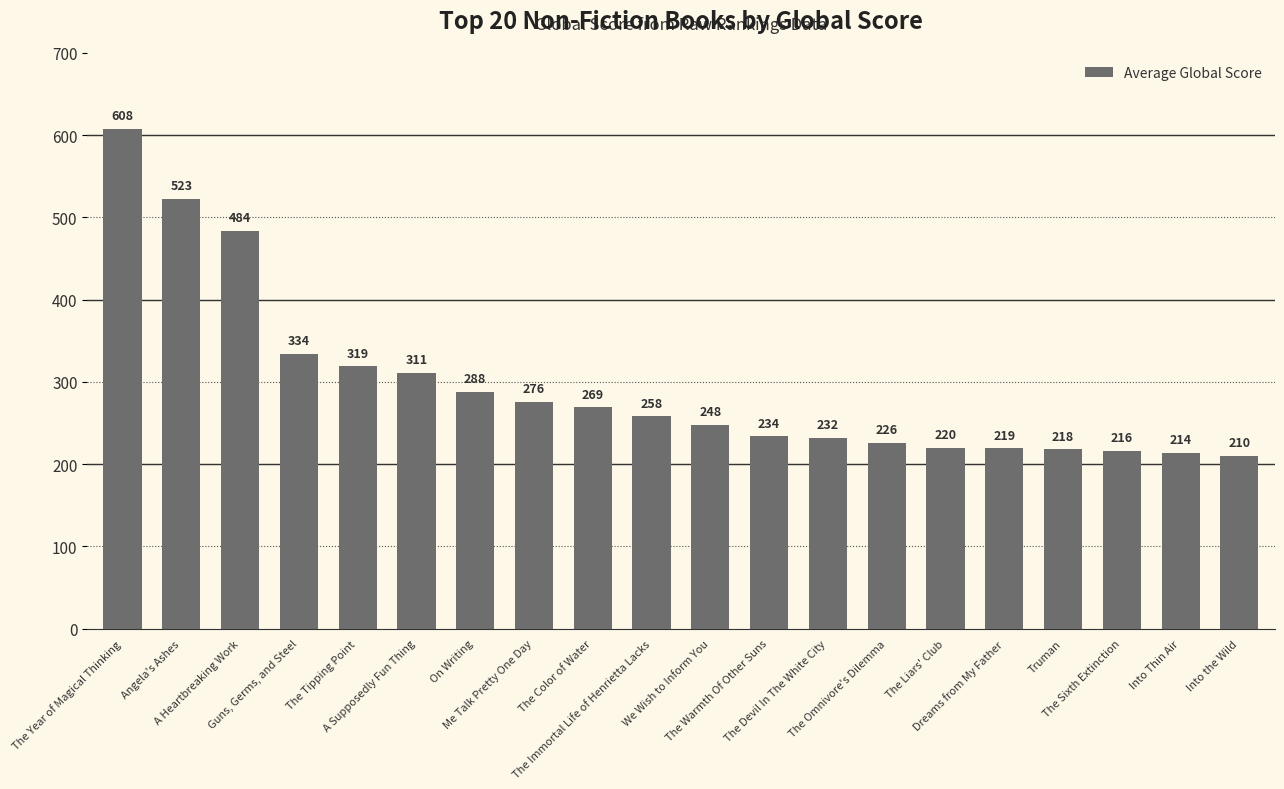

How many bars are there in total?

20